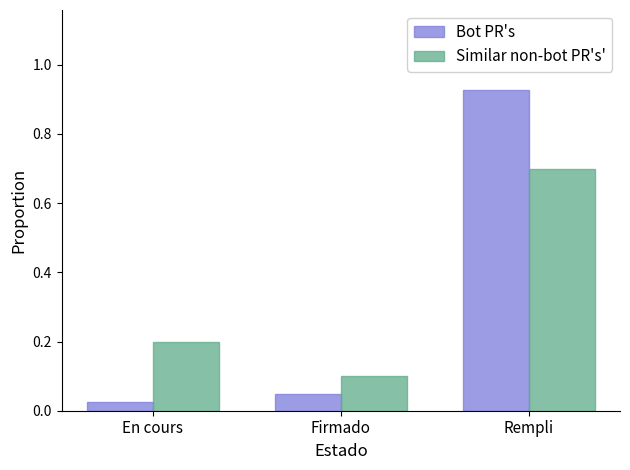

At which category is the sum across all series the highest?

Rempli